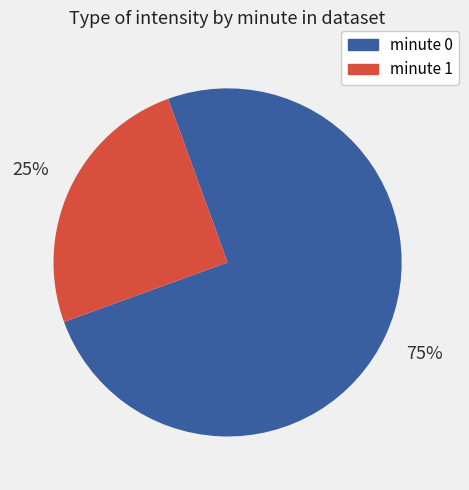

How many slices are in this pie chart?

2